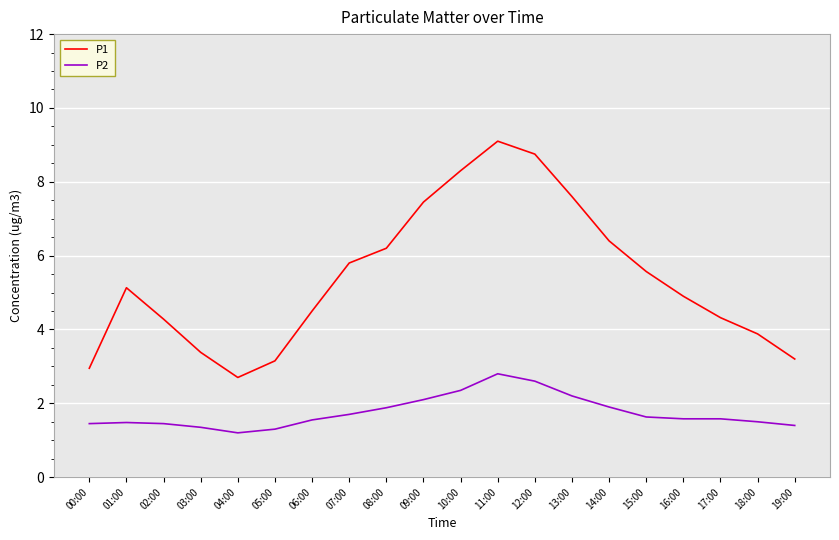

Is it true that P2 equals 0.5 at 01:00?

False